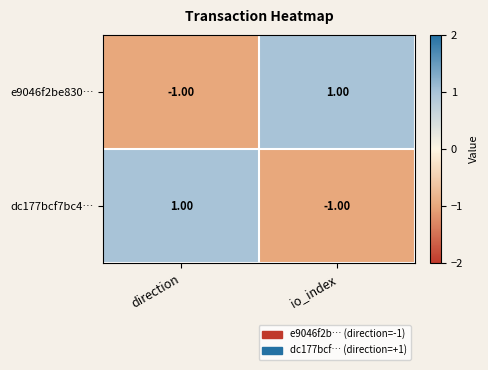

Which category has the highest value in the dc177bcf7bc4… series?

direction